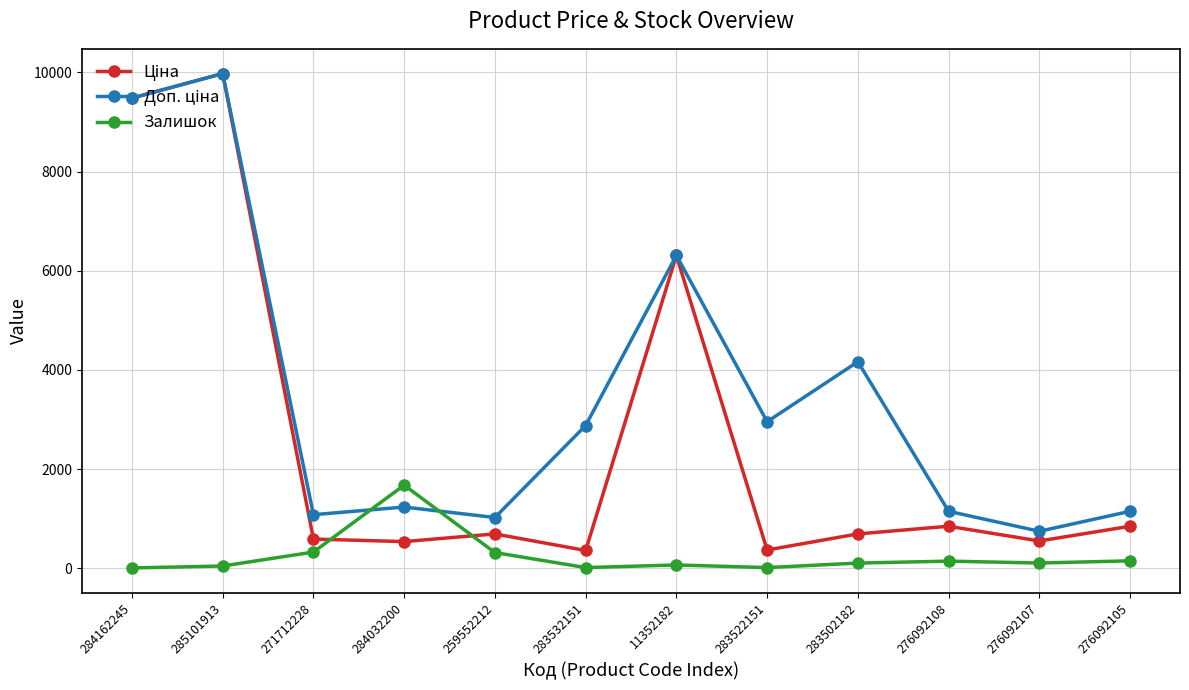

What is the minimum value shown in the chart?

8.0